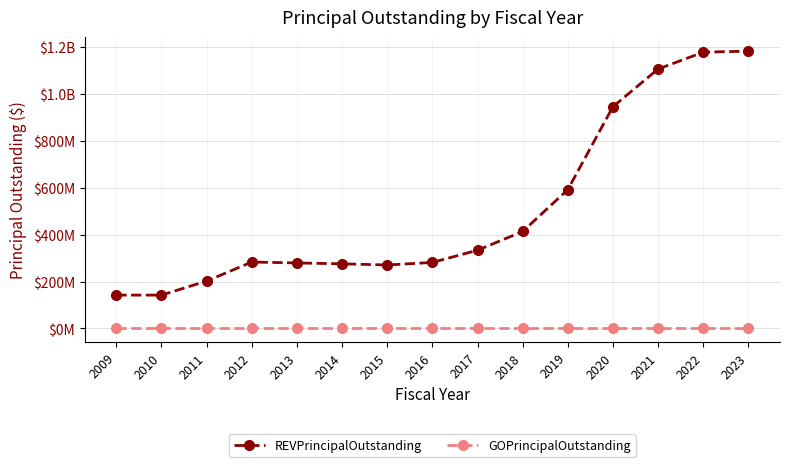

Reading left to right, extract all data points from this chart.

REVPrincipalOutstanding: 2009=142400000	2010=142400000	2011=202400000	2012=283500000	2013=279750000	2014=275885000	2015=270905000	2016=281875000	2017=333890000	2018=413985000	2019=592660000	2020=946795000	2021=1107360000	2022=1179170000	2023=1183705000
GOPrincipalOutstanding: 2009=0	2010=0	2011=0	2012=0	2013=0	2014=0	2015=0	2016=0	2017=0	2018=0	2019=0	2020=0	2021=0	2022=0	2023=0